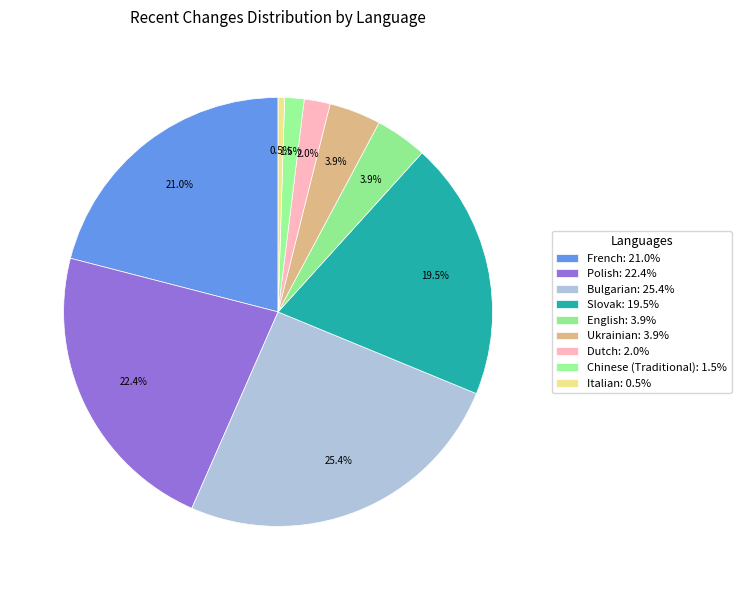

To the nearest percent, what is the combined percentage of Italian and Dutch?

2%